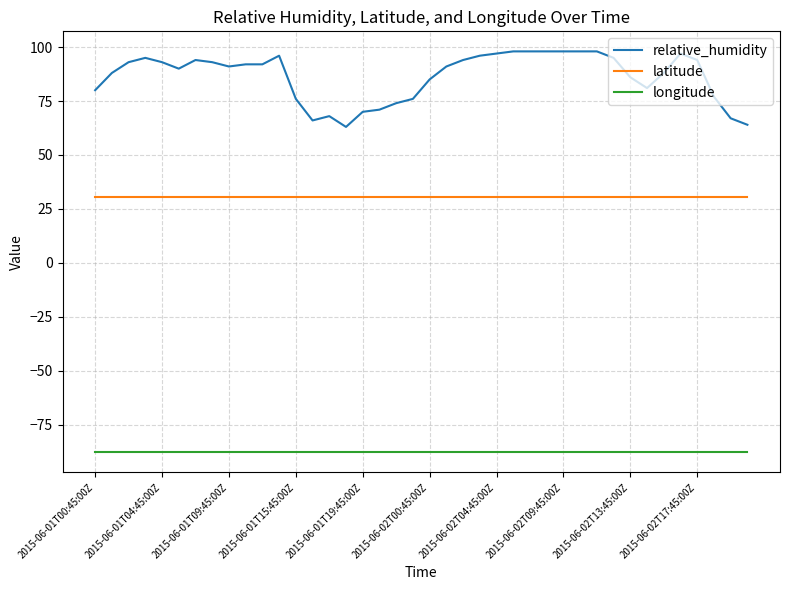

Which series has the largest total across all categories?

relative_humidity